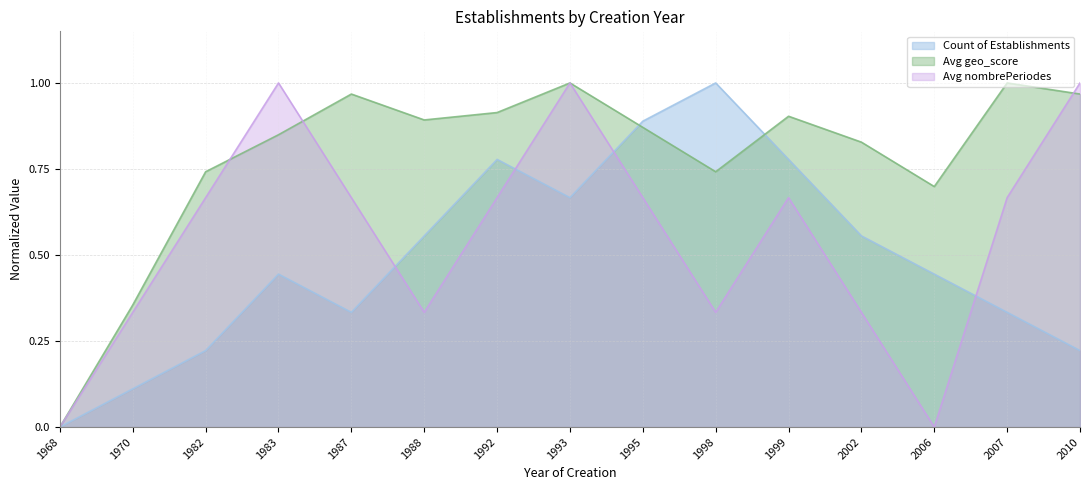

What is the sum of the Avg nombrePeriodes values at 1999 and 1982?

1.3